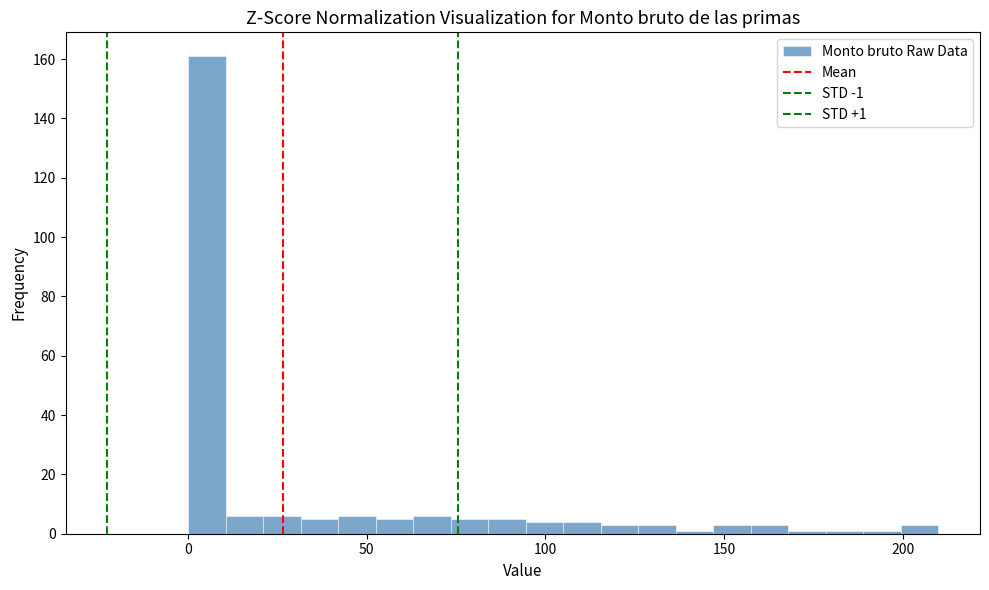

Around what value on the x-axis is the tallest bar? Give the approximate position of its centre, as read against the axis.

5